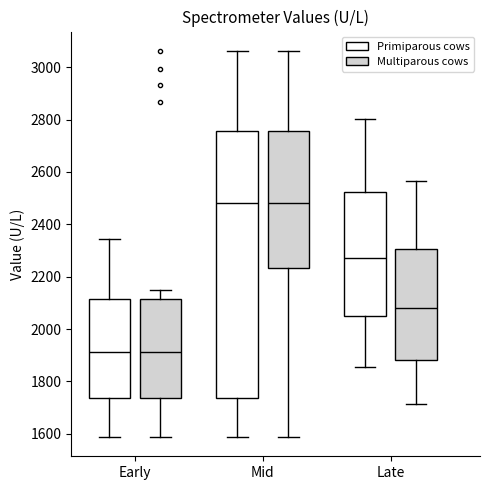

Comparing the boxes themselves (not the whiskers), which one is the tallest?

Mid (Primiparous cows)